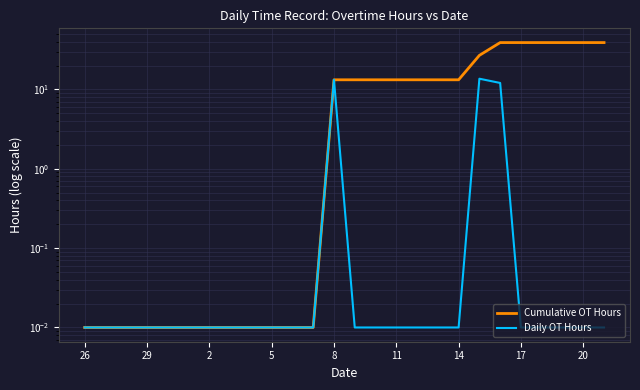

Which series changed the most between 20 and 9?

Cumulative OT Hours